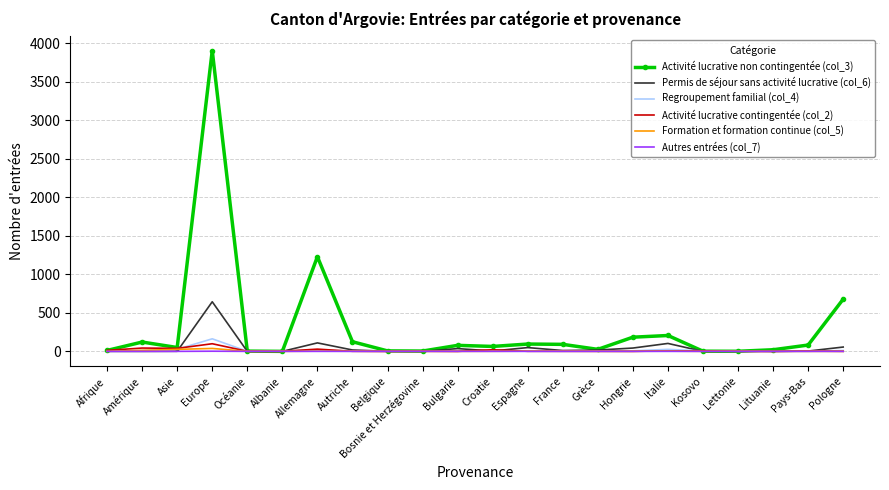

Which label corresponds to the largest value in the chart?

Europe